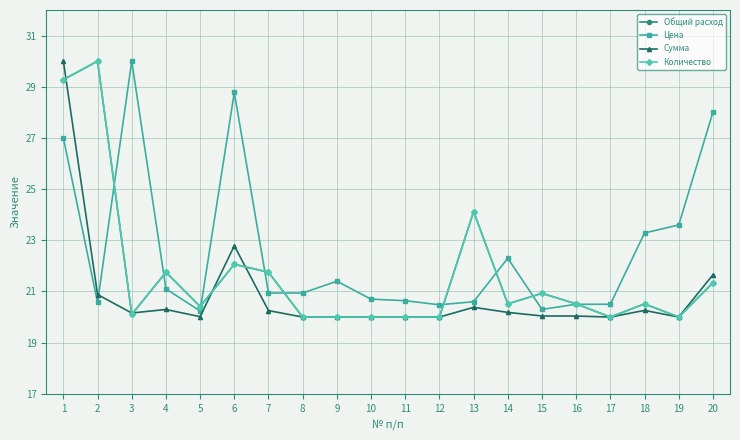

What is the value of the Общий расход point at the 7th from the left?

21.8